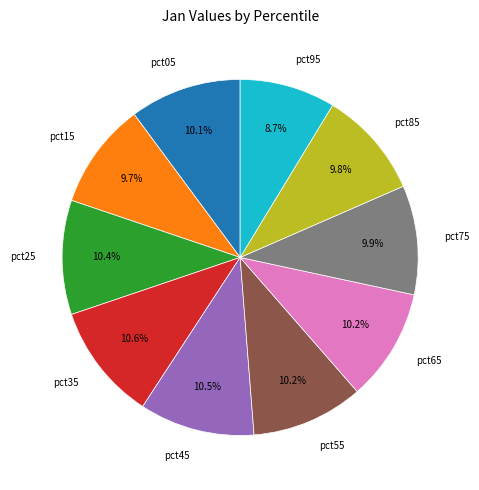

Count the number of slices in the pie.

10